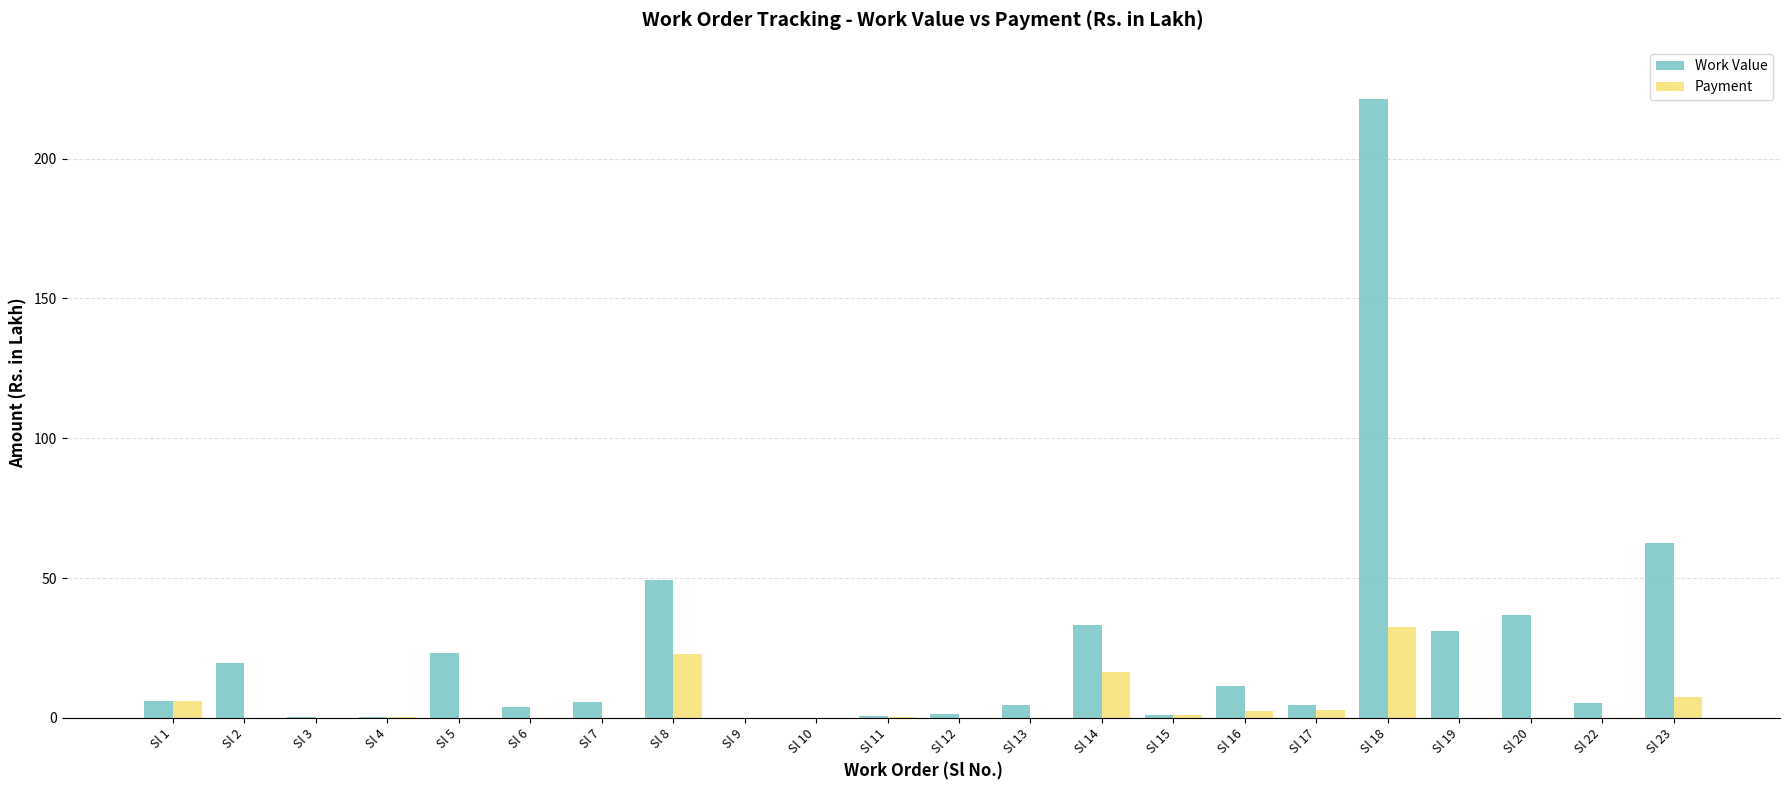

At which category is the sum across all series the highest?

Sl 18